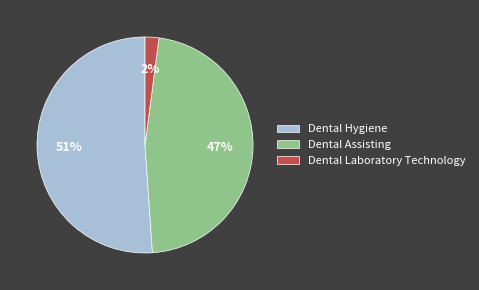

To the nearest percent, what is the difference between the largest and smallest slice percentages?

49%